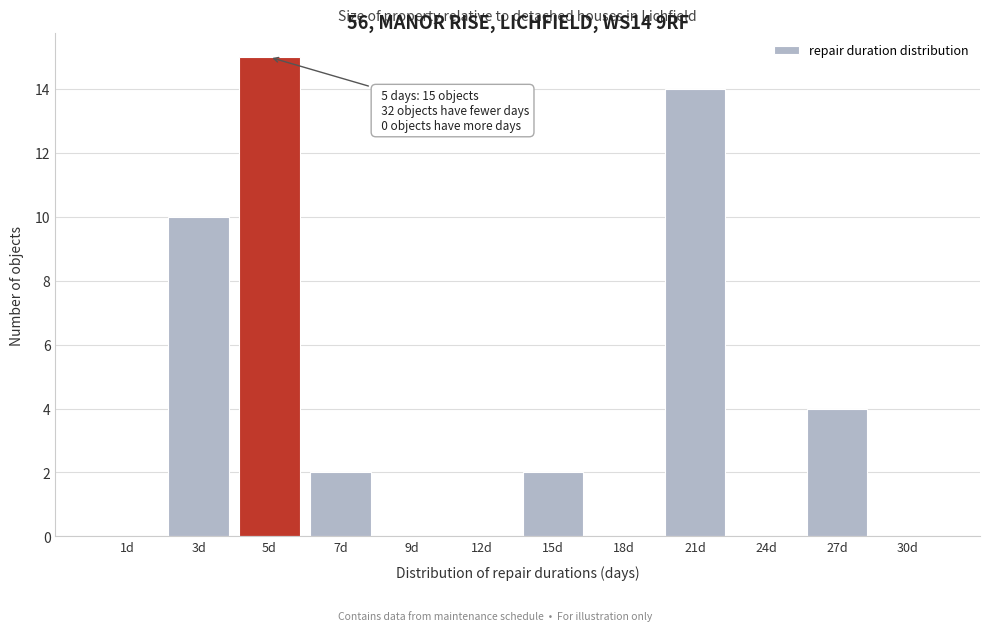

Reading left to right, extract all data points from this chart.

1d=0	3d=10	5d=15	7d=2	9d=0	12d=0	15d=2	18d=0	21d=14	24d=0	27d=4	30d=0